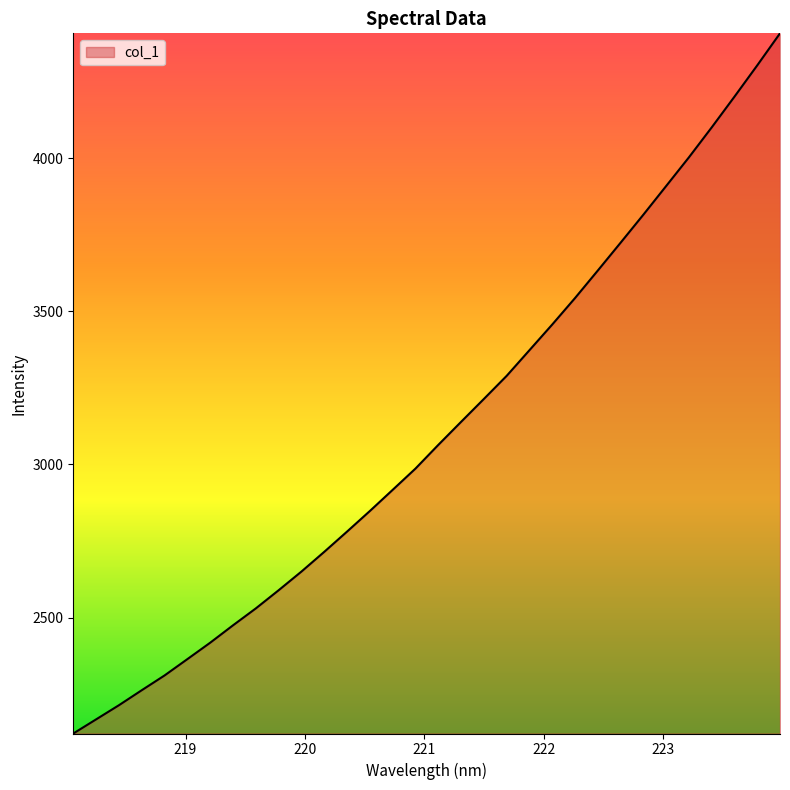

How many lines are shown in the chart?

1